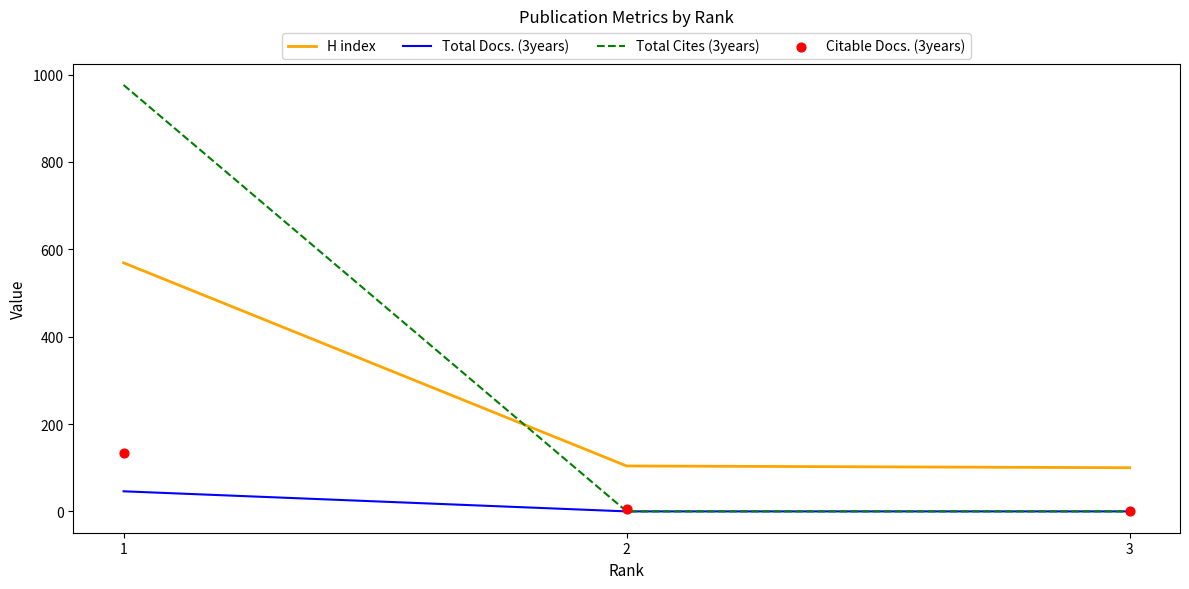

What are all the series names shown in the legend?

H index, Total Docs. (3years), Total Cites (3years), Citable Docs. (3years)